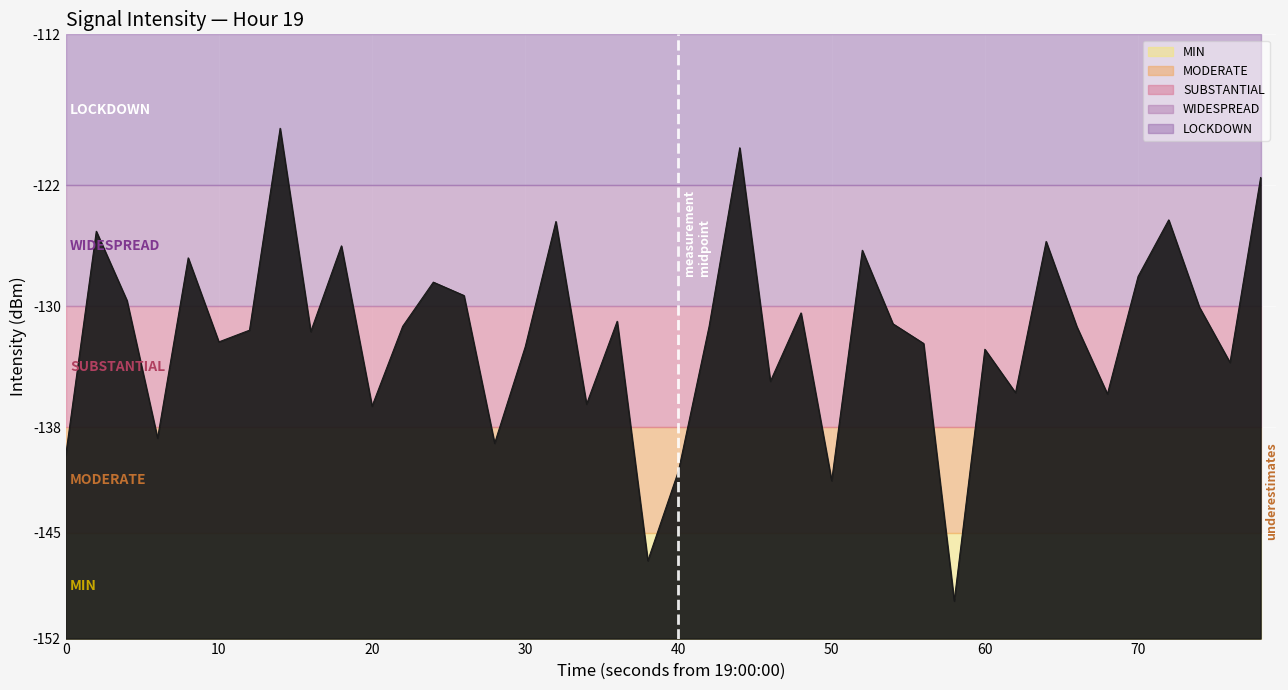

Is it true that the value at 60 is -189.2?

False